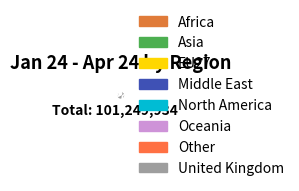

To the nearest percent, what is the difference between the largest and smallest slice percentages?

89%